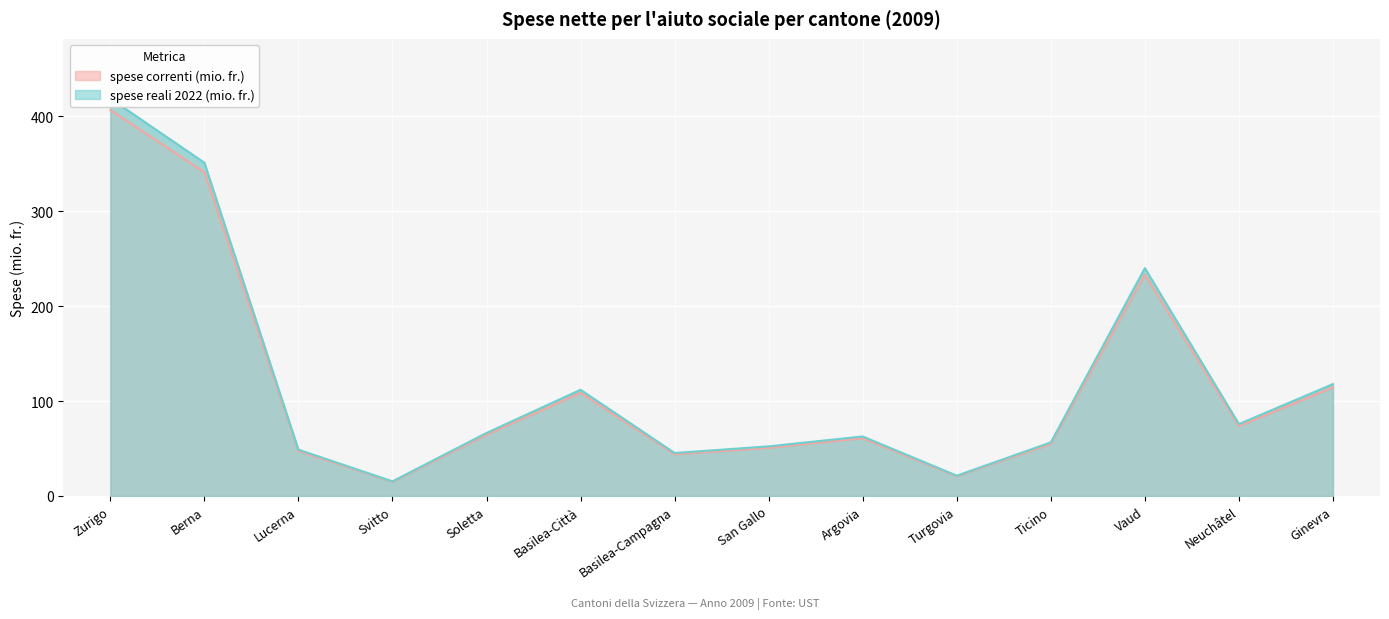

List the series in order of their overall mean, highest first.

spese reali 2022 (mio. fr.), spese correnti (mio. fr.)